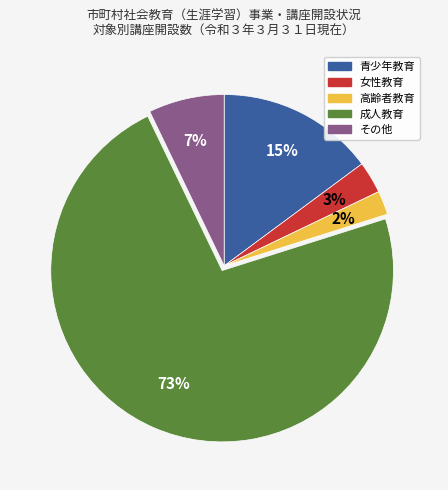

To the nearest percent, what is the combined percentage of 成人教育 and 女性教育?

76%